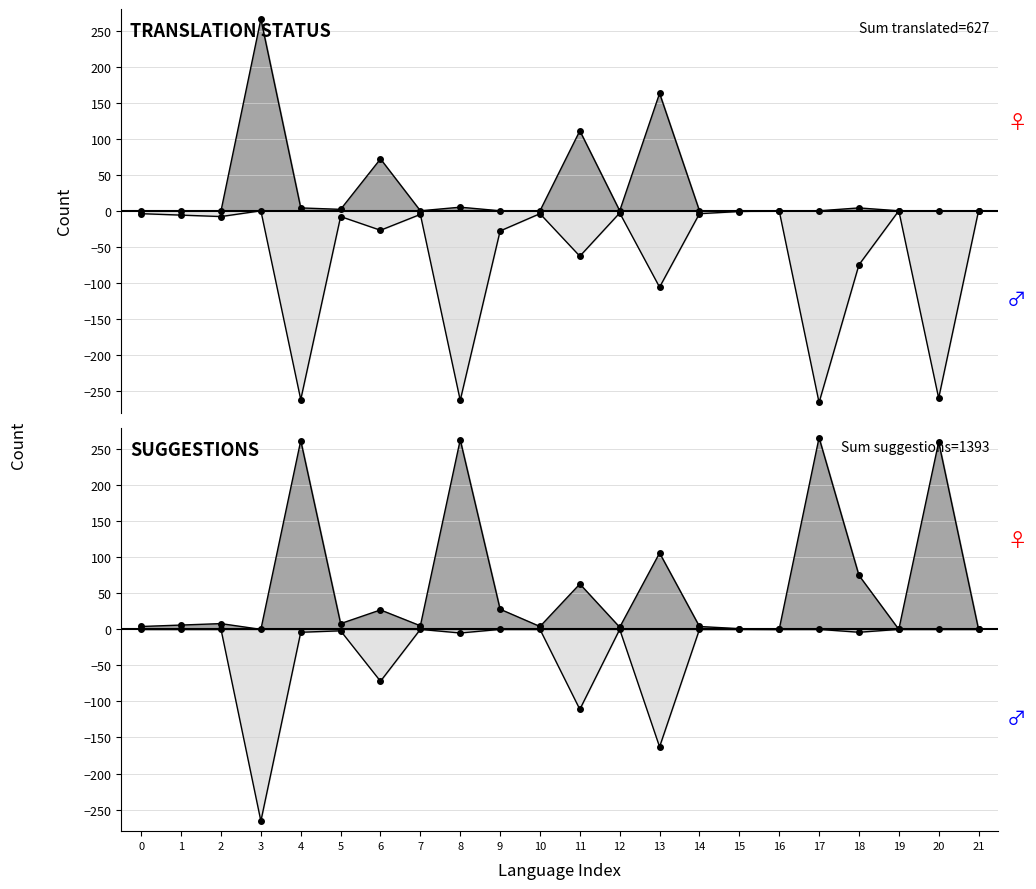

Which series has the largest total across all categories?

suggestions_line